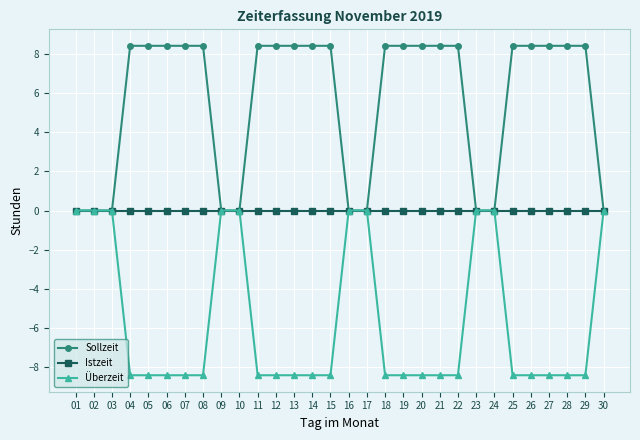

Is the value of Sollzeit at 12 greater than the value of Istzeit at 03?

Yes